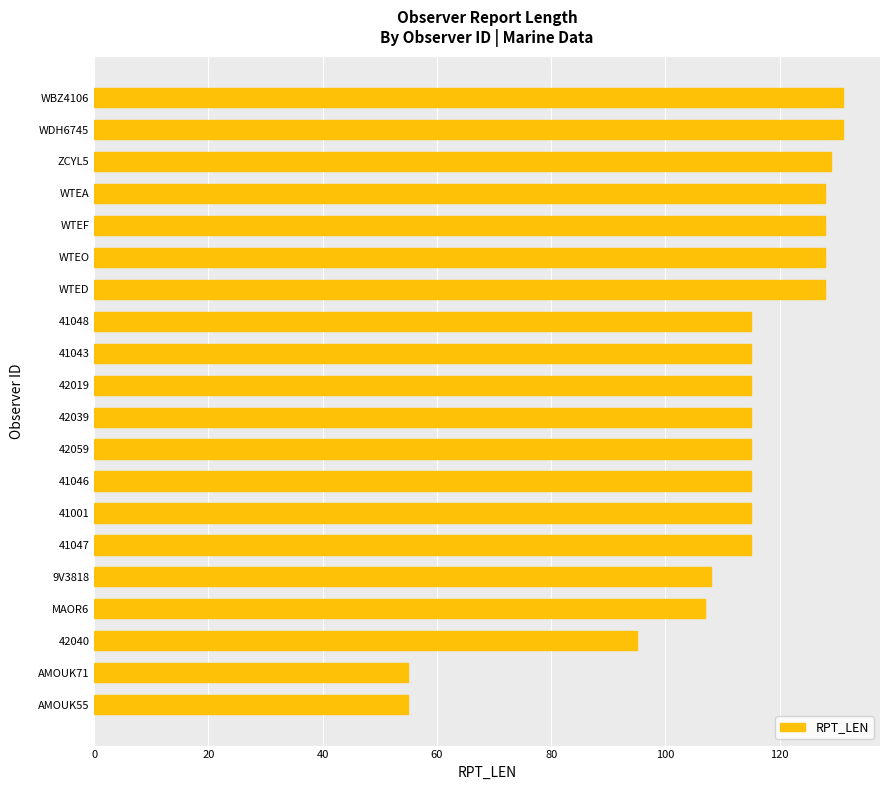

What is the maximum value shown in the chart?

131